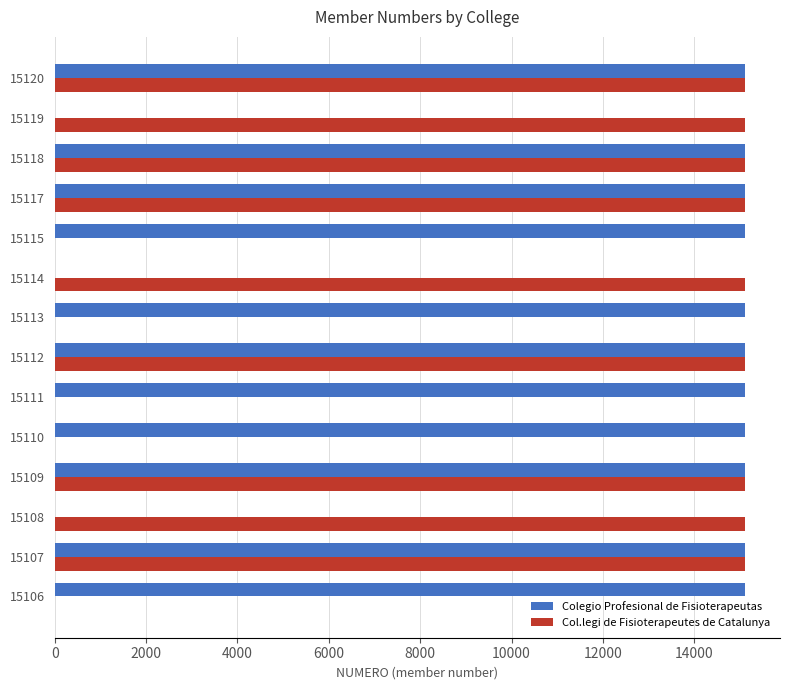

The Col.legi de Fisioterapeutes de Catalunya series shows 8664 at 15111. True or false?

False